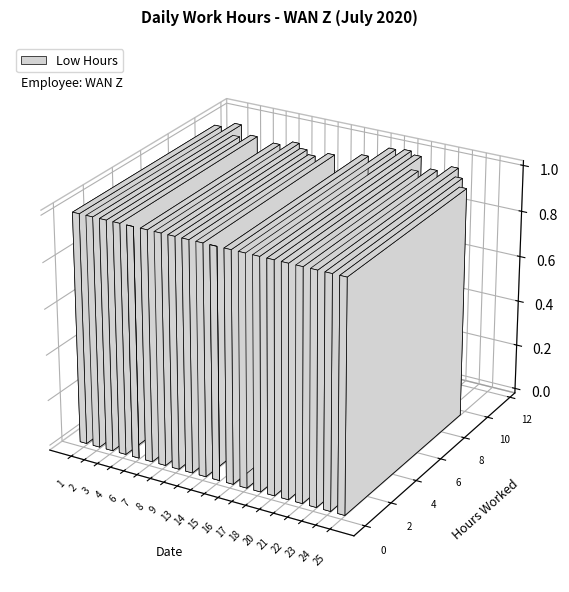

What is the difference between the second highest and second lowest values?

11.4